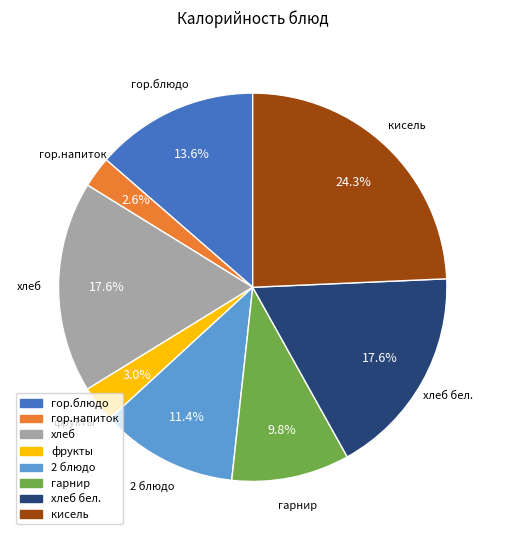

How many segments does this pie chart have?

8